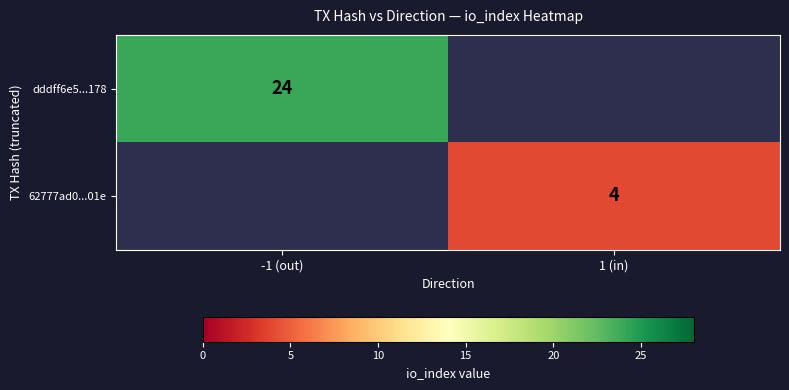

Is it true that dddff6e5...178 equals 36 at -1 (out)?

False